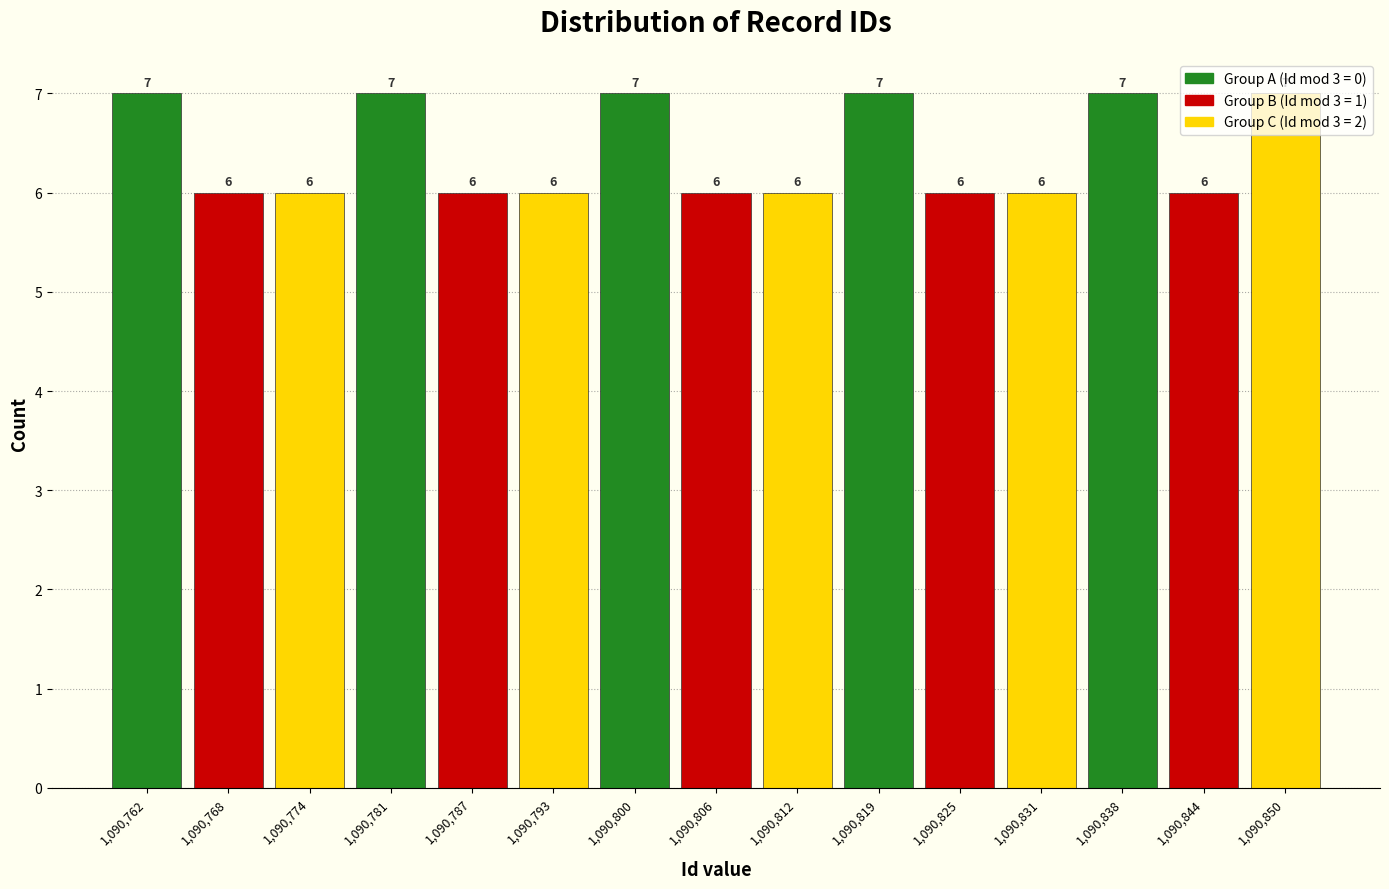

How tall is the bar that spans 1090822 to 1090829 on the x-axis? The bar edges are not printed on the chart, so give them approximately, as read against the axis.

6